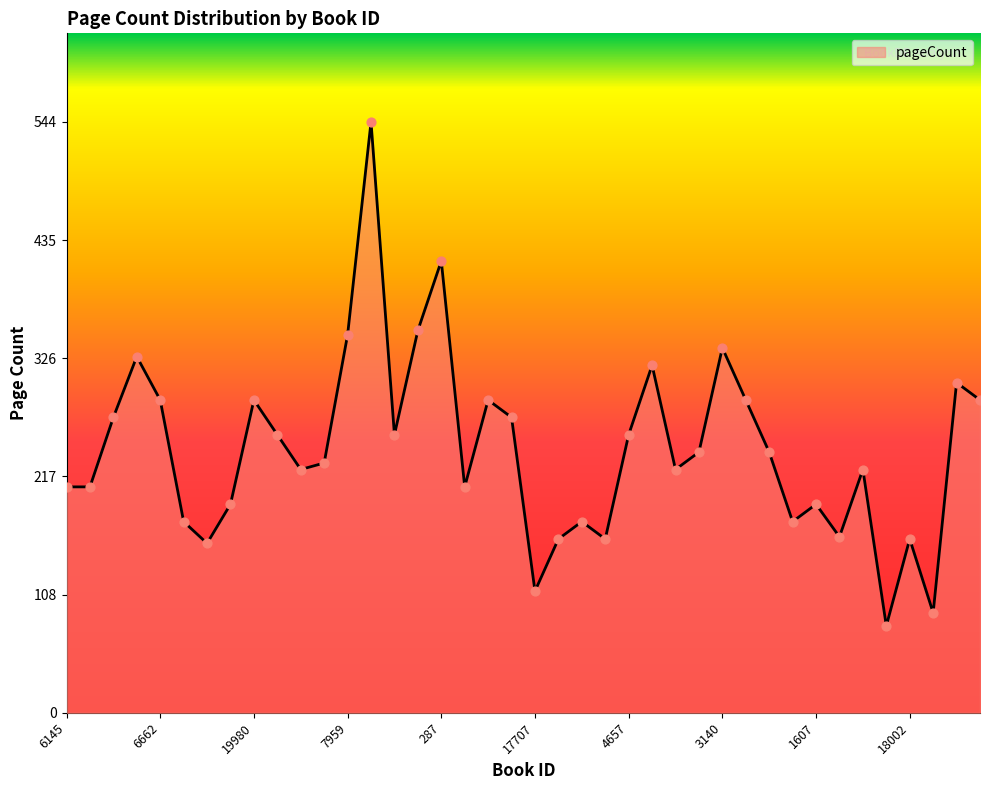

What is the smallest value displayed?

80